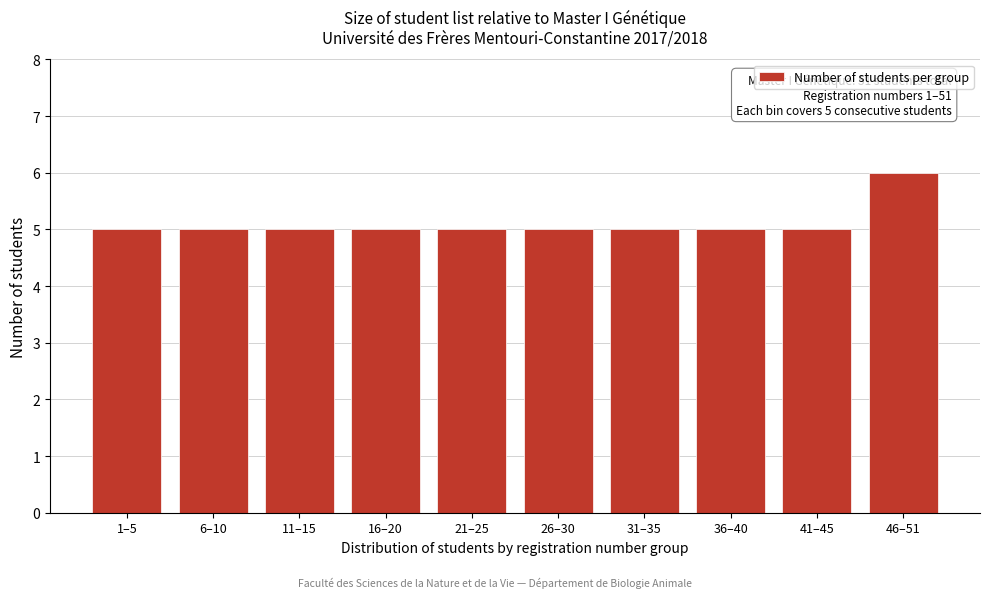

Reading right to left, list all the values displayed in this chart.

6	5	5	5	5	5	5	5	5	5